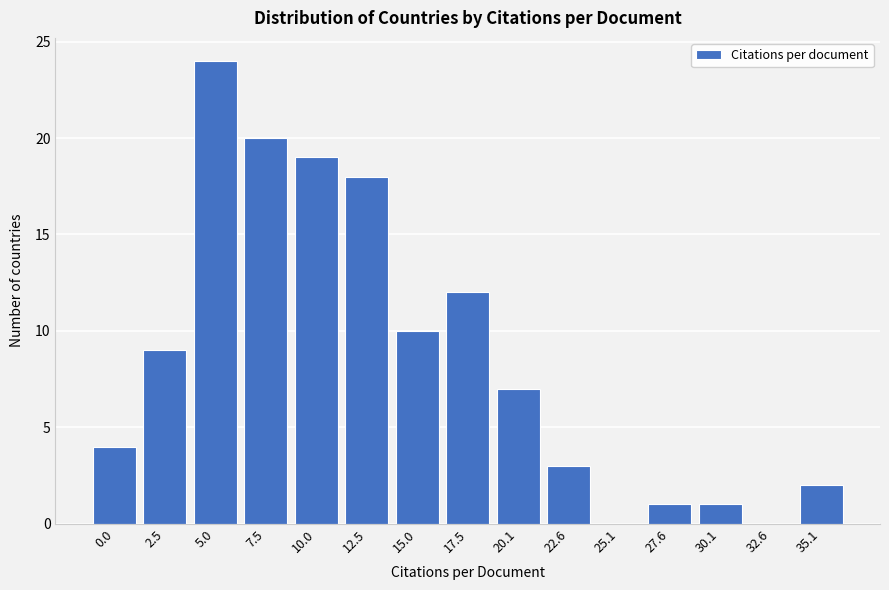

Reading left to right, transcribe all the data shown in this chart.

0.0=4	2.5=9	5.0=24	7.5=20	10.0=19	12.5=18	15.0=10	17.5=12	20.1=7	22.6=3	25.1=0	27.6=1	30.1=1	32.6=0	35.1=2